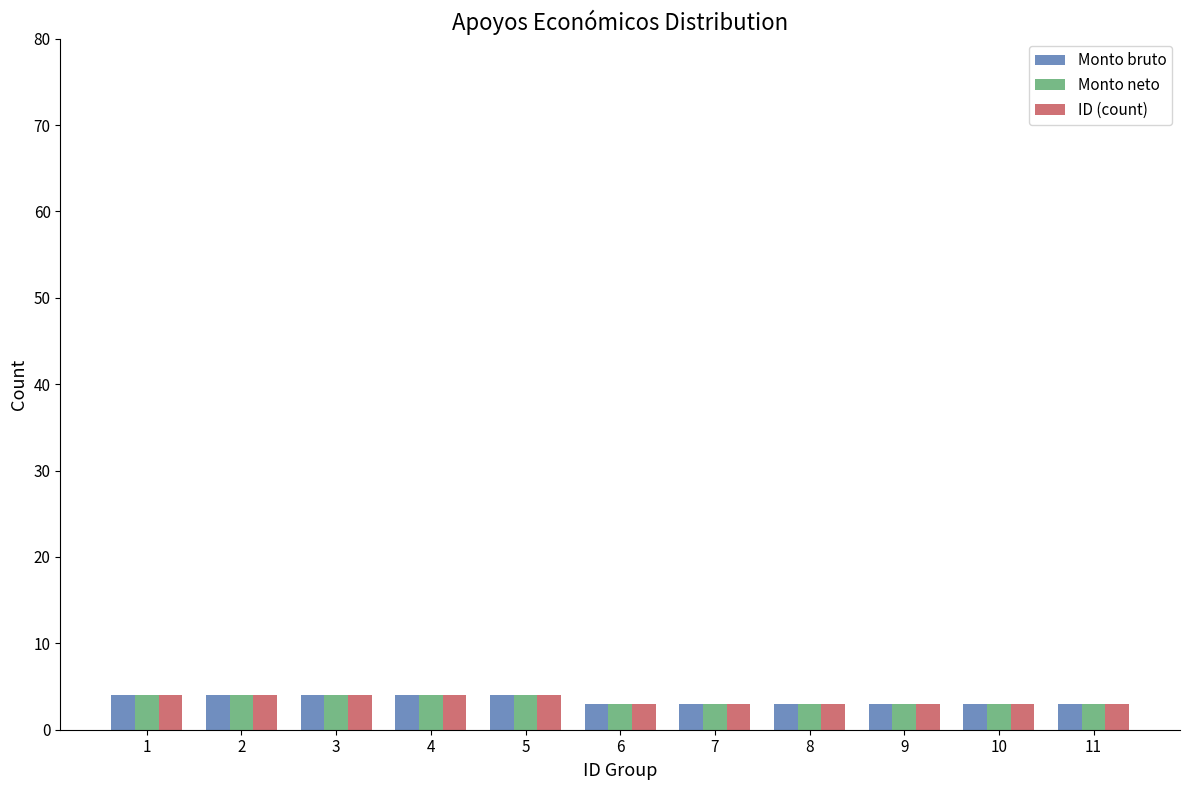

Reading left to right, what are all the values shown in this chart?

Monto bruto: 4	4	4	4	4	3	3	3	3	3	3
Monto neto: 4	4	4	4	4	3	3	3	3	3	3
ID (count): 4	4	4	4	4	3	3	3	3	3	3